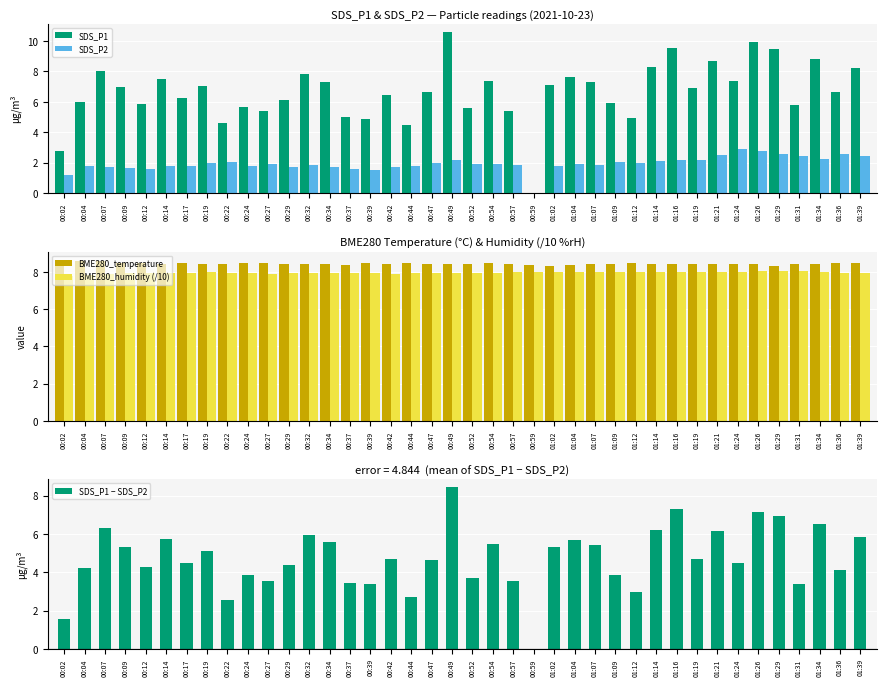

What is the label of the 12th bar from the left?

00:29